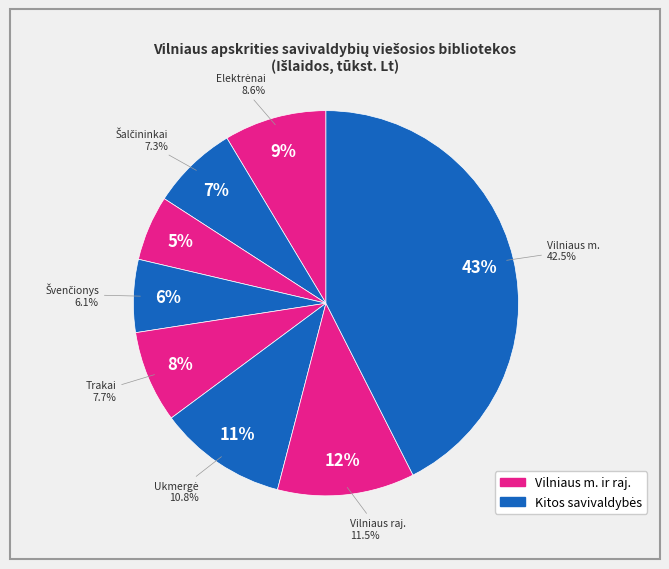

Is it true that Švenčionys is 1% of the pie?

False